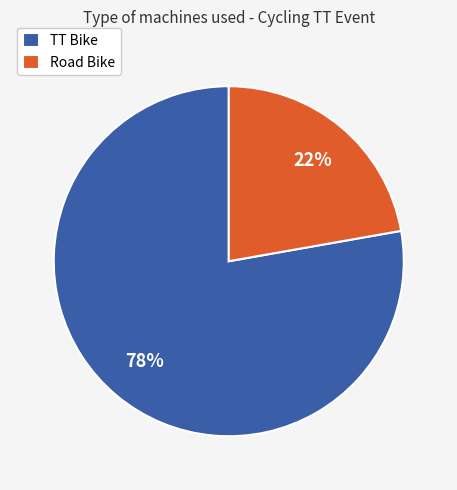

To the nearest percent, what is the difference between the largest and smallest slice percentages?

56%